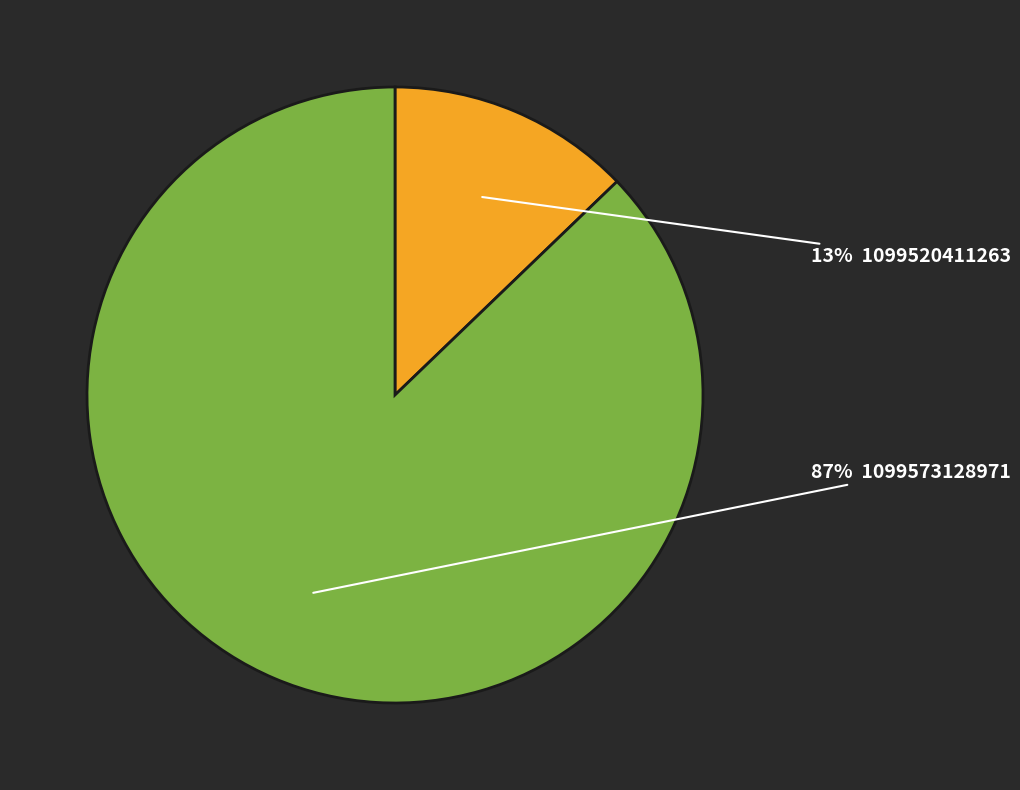

To the nearest percent, what is the difference between the largest and smallest slice percentages?

74%